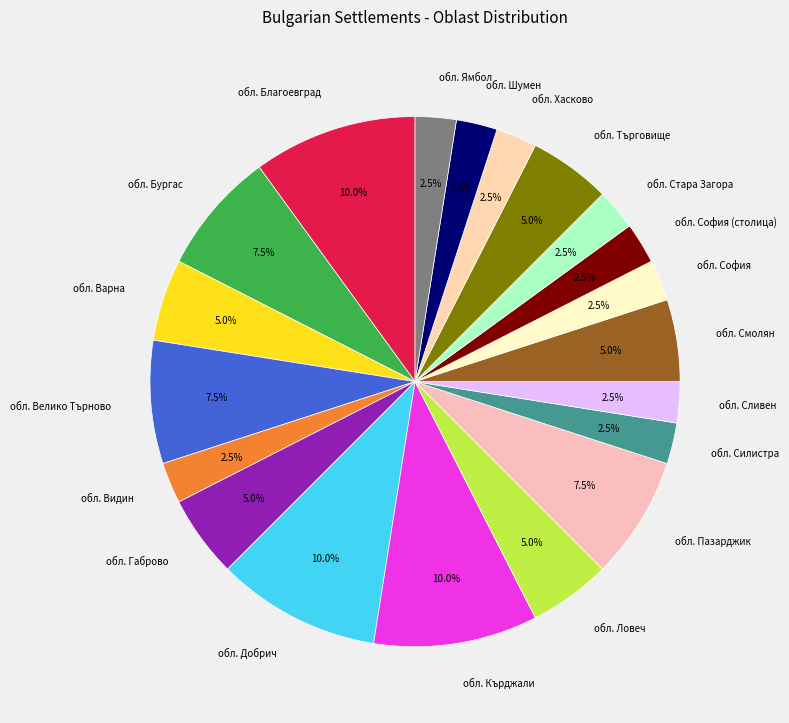

To the nearest percent, what portion does обл. Търговище represent?

5%